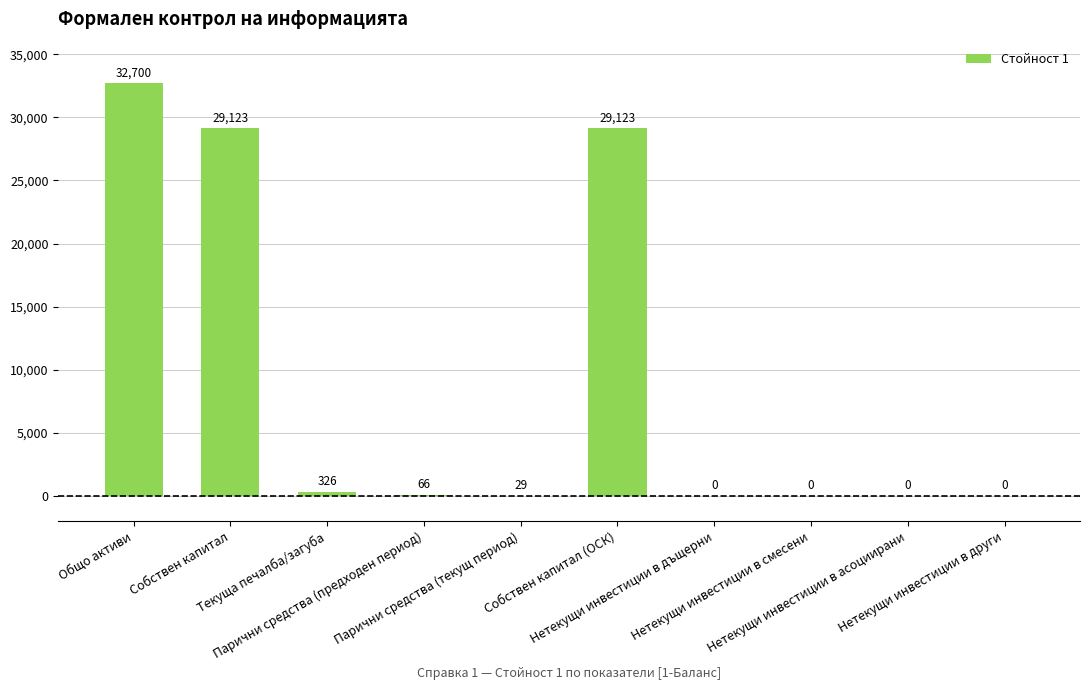

What is the sum of all values?

91367